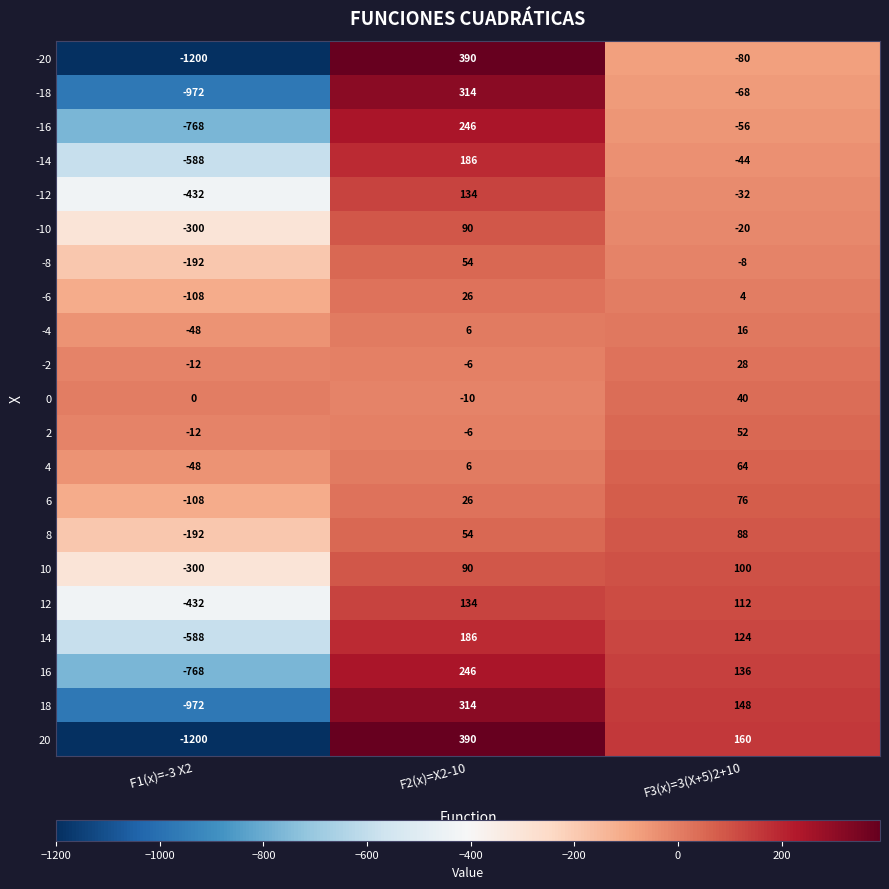

How many values in the -12 series exceed -32?

1